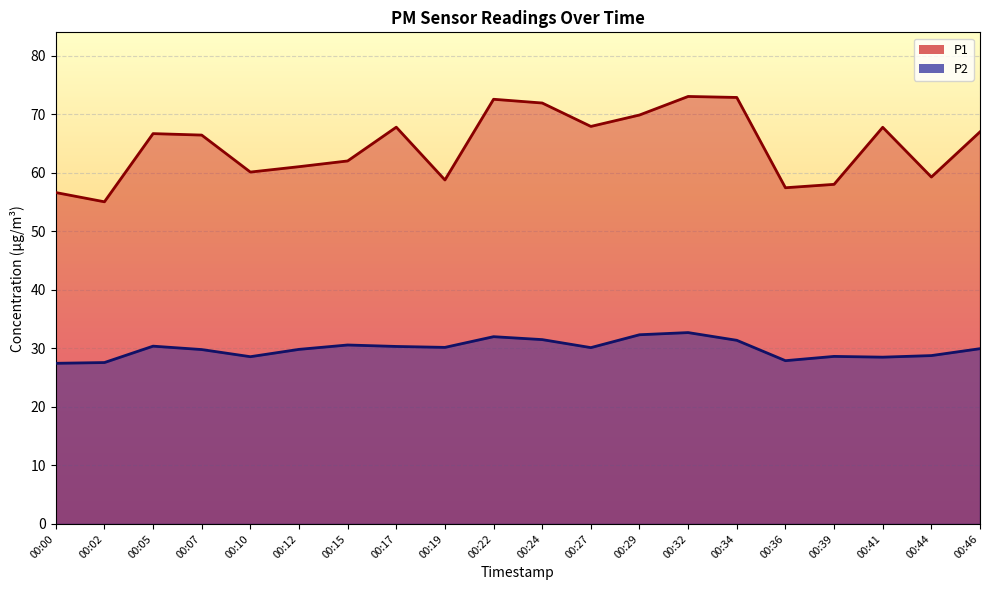

How many data points in P2 are less than 30?

10